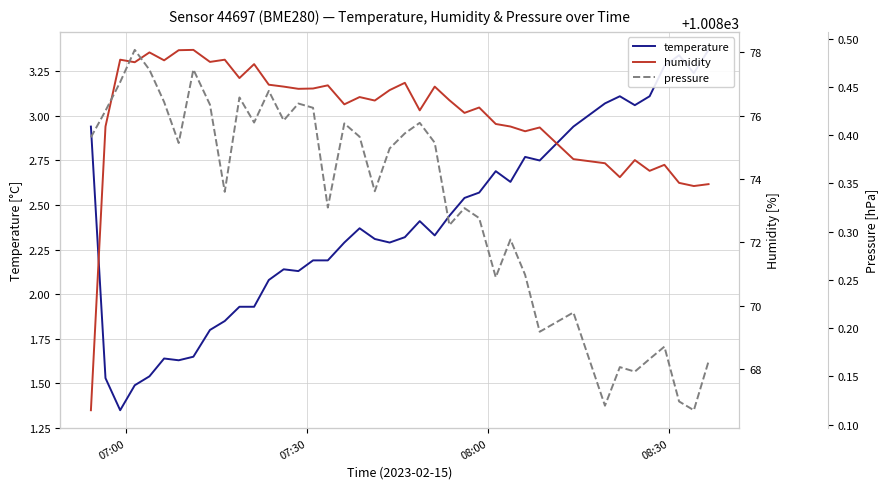

Reading left to right, transcribe all the data shown in this chart.

temperature: 2.9	1.5	1.4	1.5	1.5	1.6	1.6	1.6	1.8	1.9	1.9	1.9	2.1	2.1	2.1	2.2	2.2	2.3	2.4	2.3	2.3	2.3	2.4	2.3	2.4	2.5	2.6	2.7	2.6	2.8	2.8	2.9	3.1	3.1	3.1	3.1	3.3	3.3	3.2	3.4
humidity: 66.7	75.7	77.8	77.7	78.0	77.8	78.1	78.1	77.7	77.8	77.2	77.6	77.0	76.9	76.8	76.9	77.0	76.4	76.6	76.5	76.8	77.0	76.2	76.9	76.5	76.1	76.3	75.7	75.7	75.5	75.6	74.6	74.5	74.1	74.6	74.3	74.5	73.9	73.8	73.8
pressure: 1008.4	1008.4	1008.5	1008.5	1008.5	1008.4	1008.4	1008.5	1008.4	1008.3	1008.4	1008.4	1008.4	1008.4	1008.4	1008.4	1008.3	1008.4	1008.4	1008.3	1008.4	1008.4	1008.4	1008.4	1008.3	1008.3	1008.3	1008.3	1008.3	1008.3	1008.2	1008.2	1008.1	1008.2	1008.2	1008.2	1008.2	1008.1	1008.1	1008.2